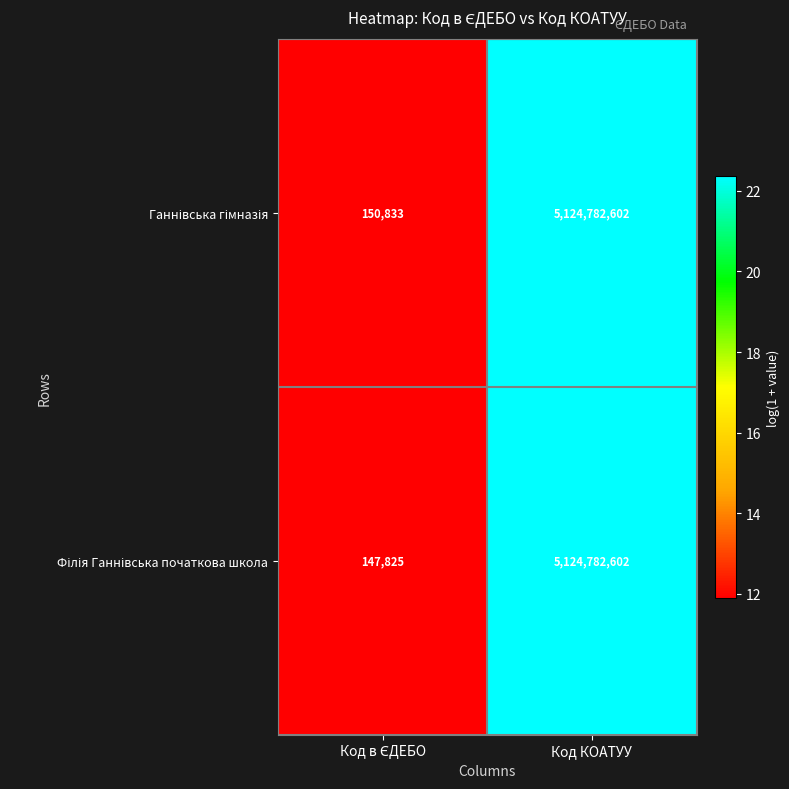

At which category does the chart reach its peak across all series?

Код КОАТУУ